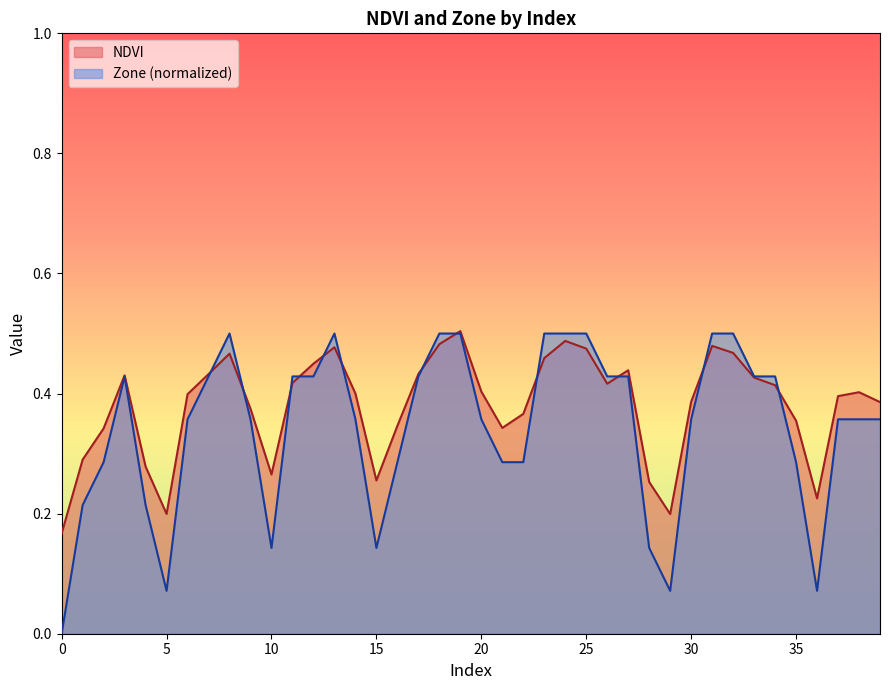

The value of Zone at 12 is 0.1. True or false?

False